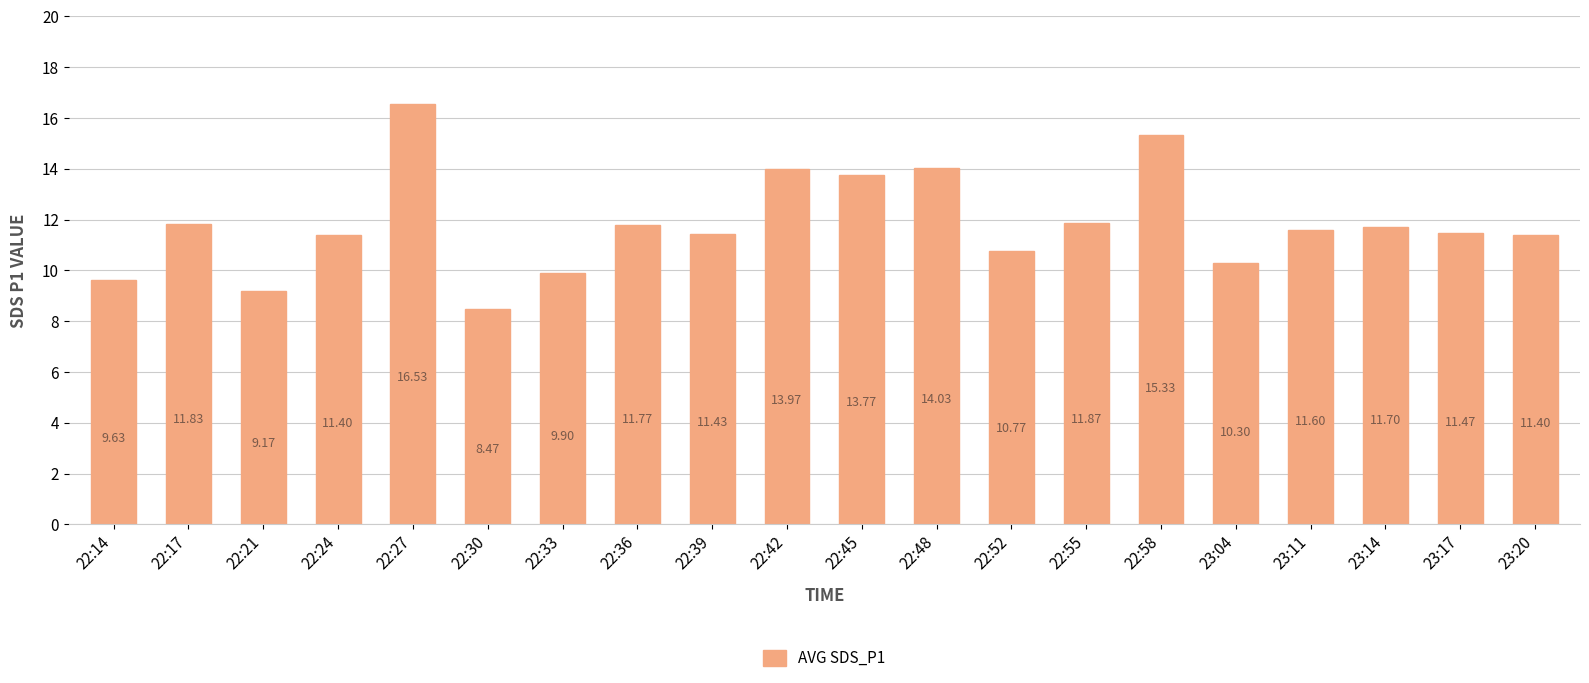

The value at 22:24 is 18.1. True or false?

False